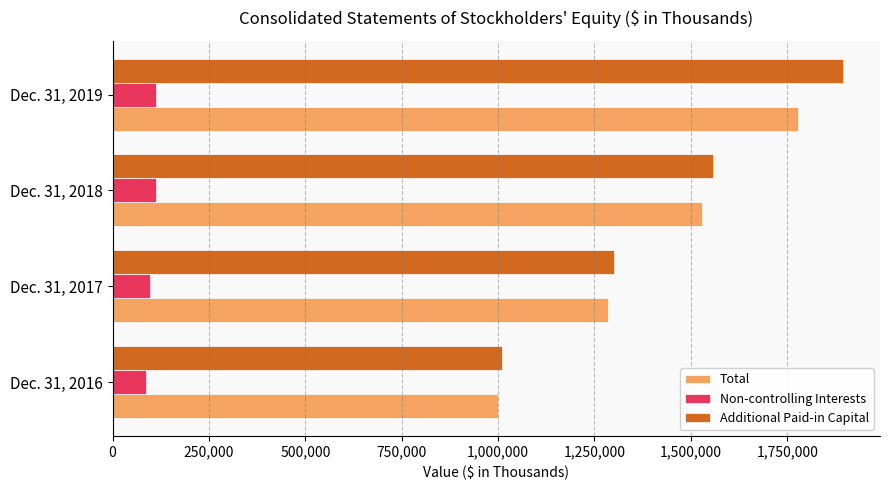

Which label corresponds to the largest value in the chart?

Dec. 31, 2019